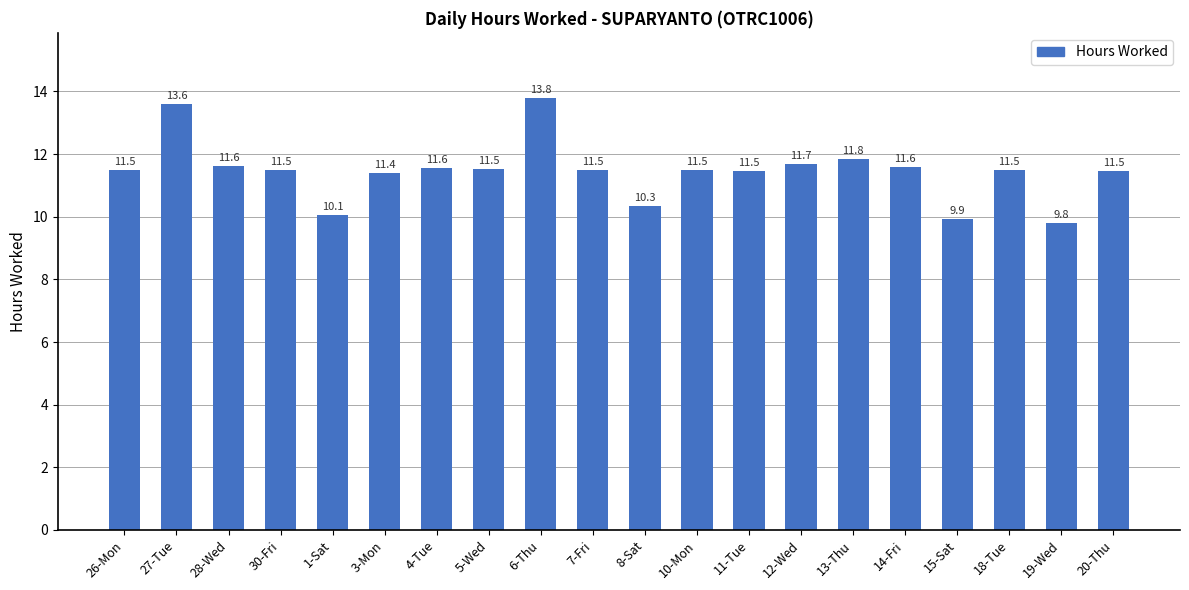

What is the average value?

11.5